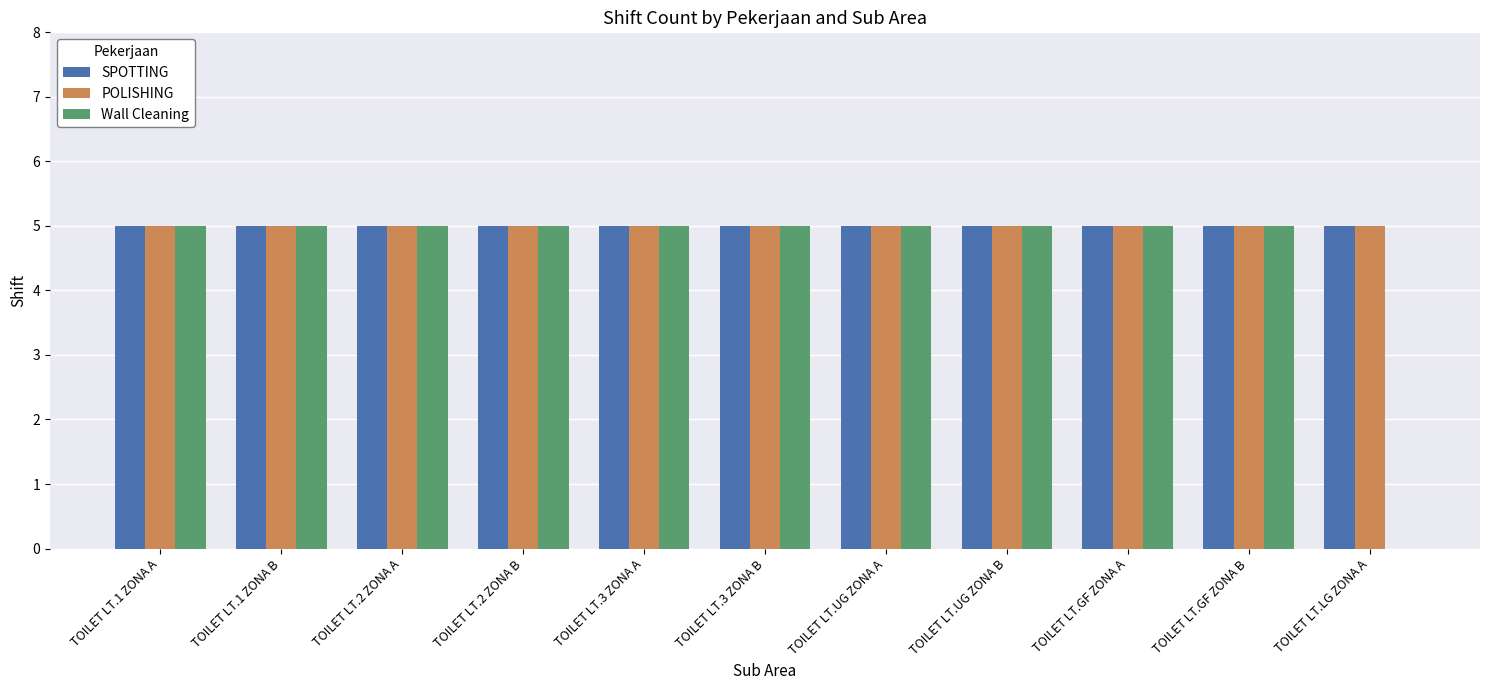

What is the sum of all POLISHING values?

55